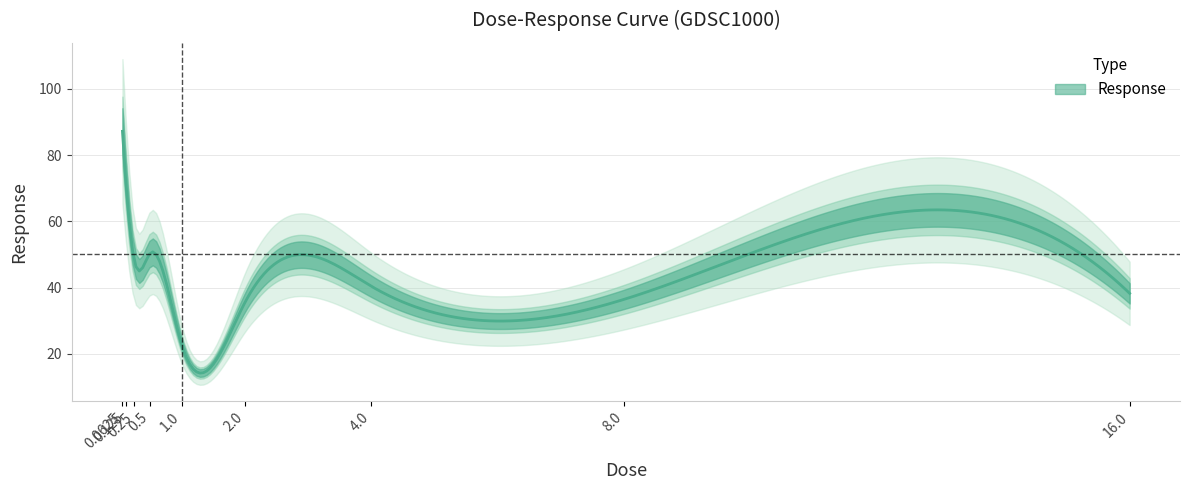

List the labels in order of value, largest first.

0.0625, 0.125, 0.5, 0.25, 4.0, 16.0, 8.0, 2.0, 1.0